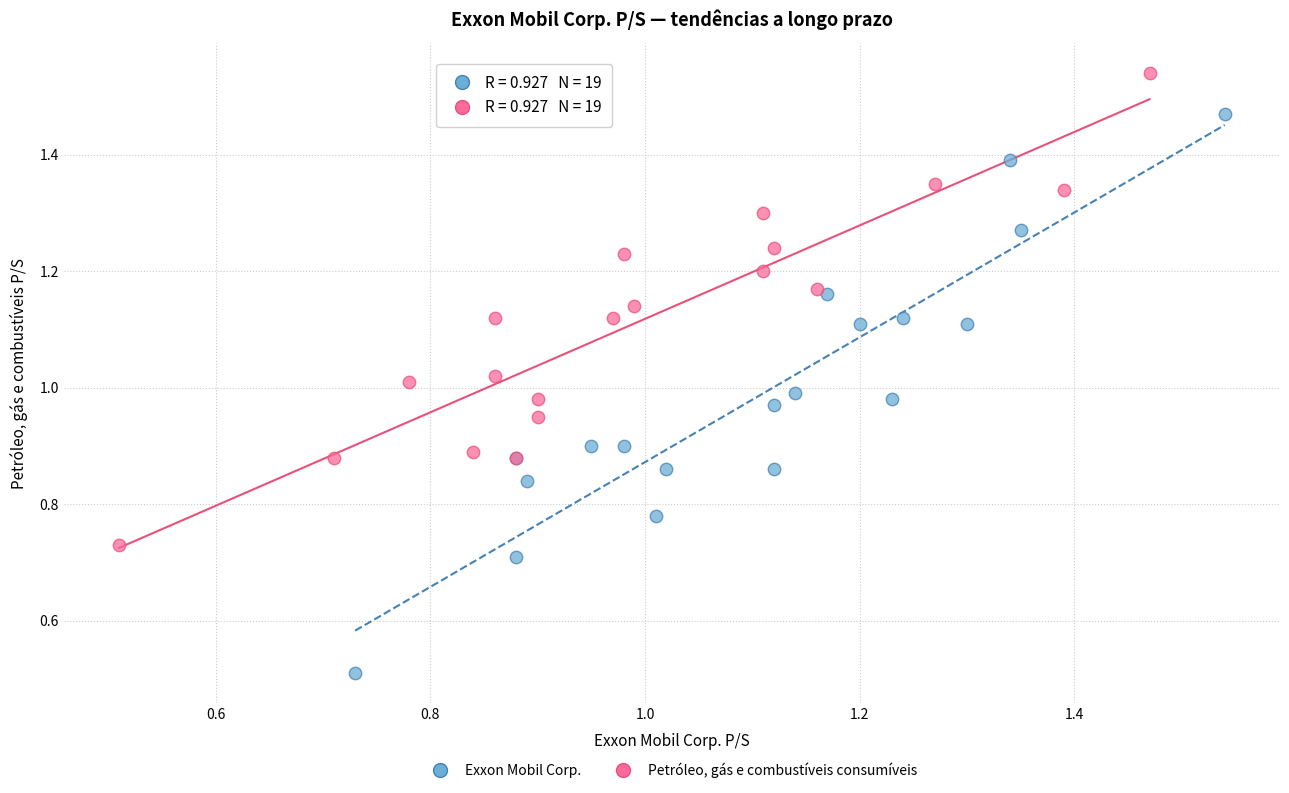

Which series reaches the minimum Y coordinate?

Exxon Mobil Corp.